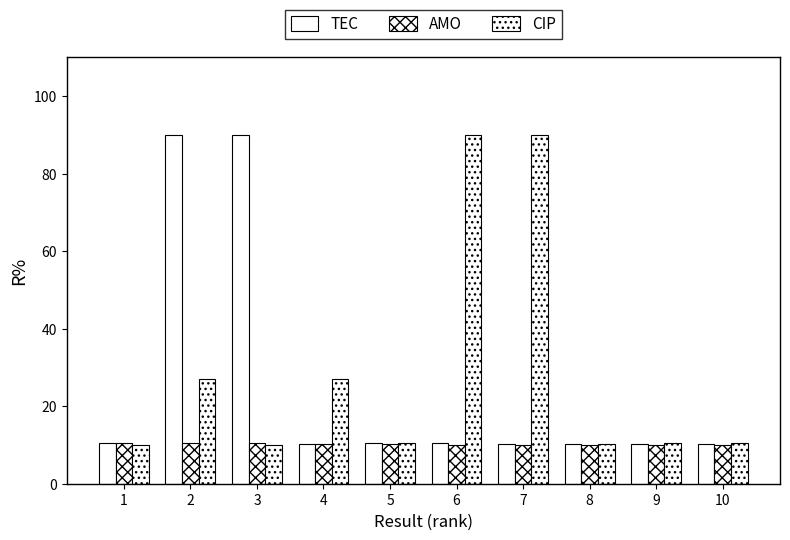

At how many categories does at least one series exceed 48?

4